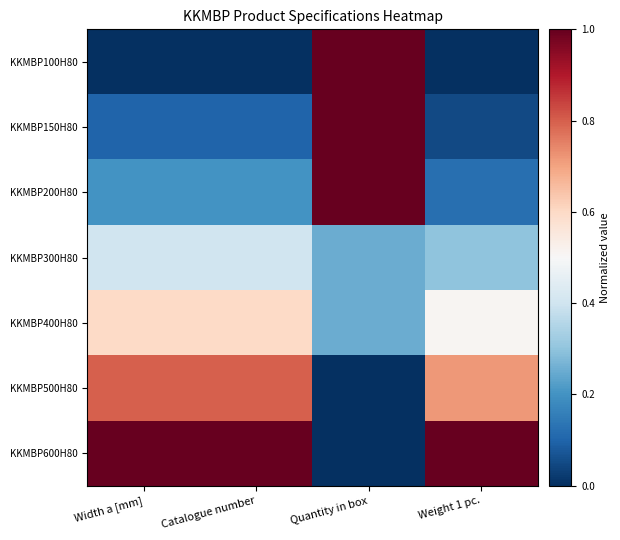

Reading left to right, list all the values displayed in this chart.

KKMBP100H80: Width a [mm]=0.0	Catalogue number=0.0	Quantity in box=1.0	Weight 1 pc.=0.0
KKMBP150H80: Width a [mm]=0.1	Catalogue number=0.1	Quantity in box=1.0	Weight 1 pc.=0.0
KKMBP200H80: Width a [mm]=0.2	Catalogue number=0.2	Quantity in box=1.0	Weight 1 pc.=0.1
KKMBP300H80: Width a [mm]=0.4	Catalogue number=0.4	Quantity in box=0.2	Weight 1 pc.=0.3
KKMBP400H80: Width a [mm]=0.6	Catalogue number=0.6	Quantity in box=0.2	Weight 1 pc.=0.5
KKMBP500H80: Width a [mm]=0.8	Catalogue number=0.8	Quantity in box=0.0	Weight 1 pc.=0.7
KKMBP600H80: Width a [mm]=1.0	Catalogue number=1.0	Quantity in box=0.0	Weight 1 pc.=1.0